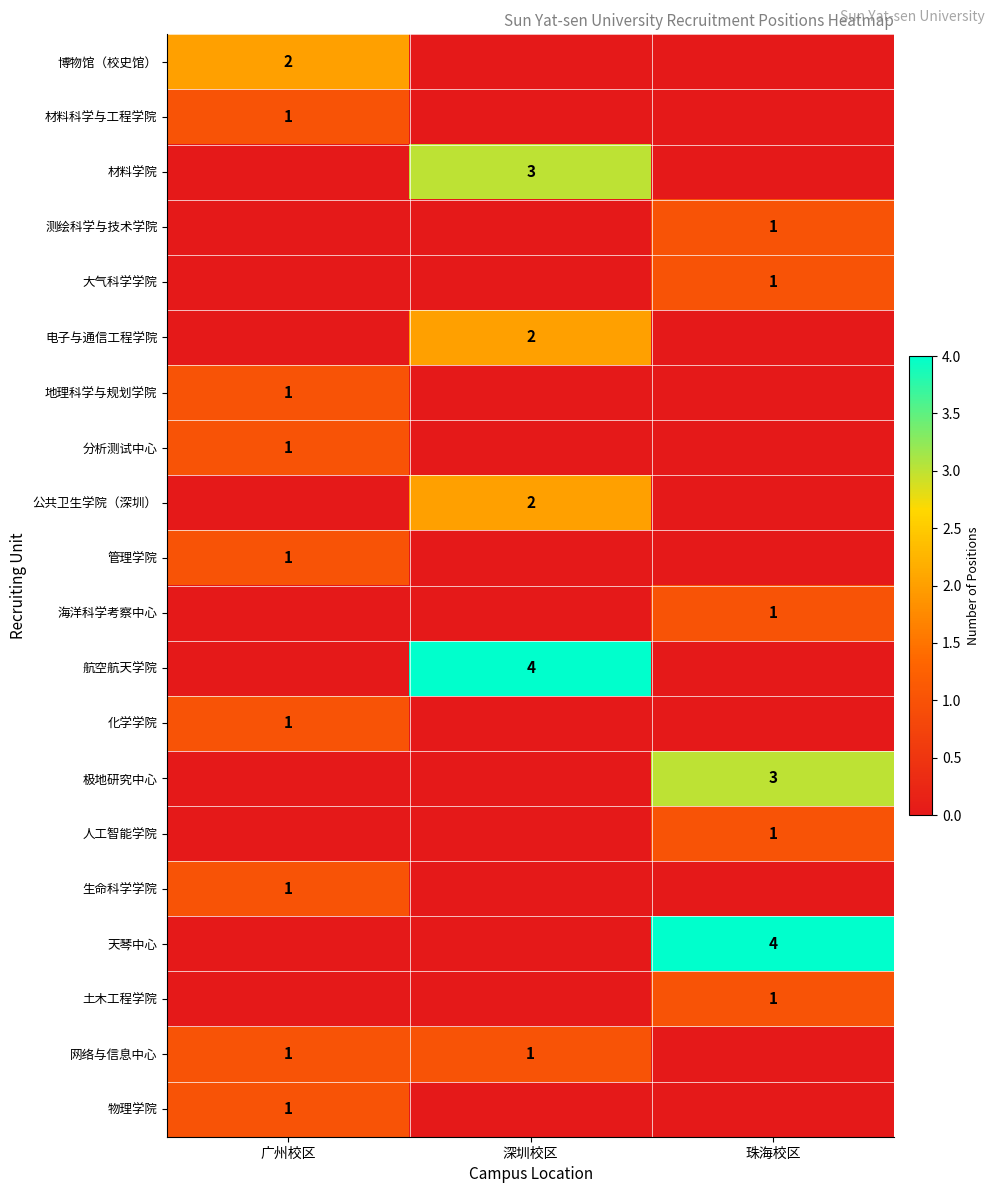

True or false: 生命科学学院 has a value of 1 at 广州校区.

True